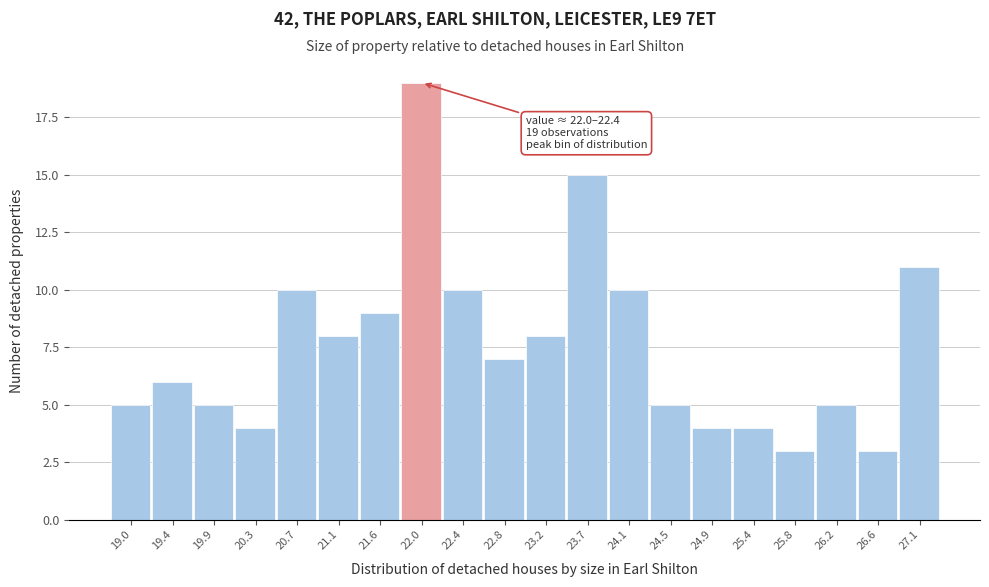

Reading left to right, list all the values displayed in this chart.

19.0=5	19.4=6	19.9=5	20.3=4	20.7=10	21.1=8	21.6=9	22.0=19	22.4=10	22.8=7	23.2=8	23.7=15	24.1=10	24.5=5	24.9=4	25.4=4	25.8=3	26.2=5	26.6=3	27.1=11